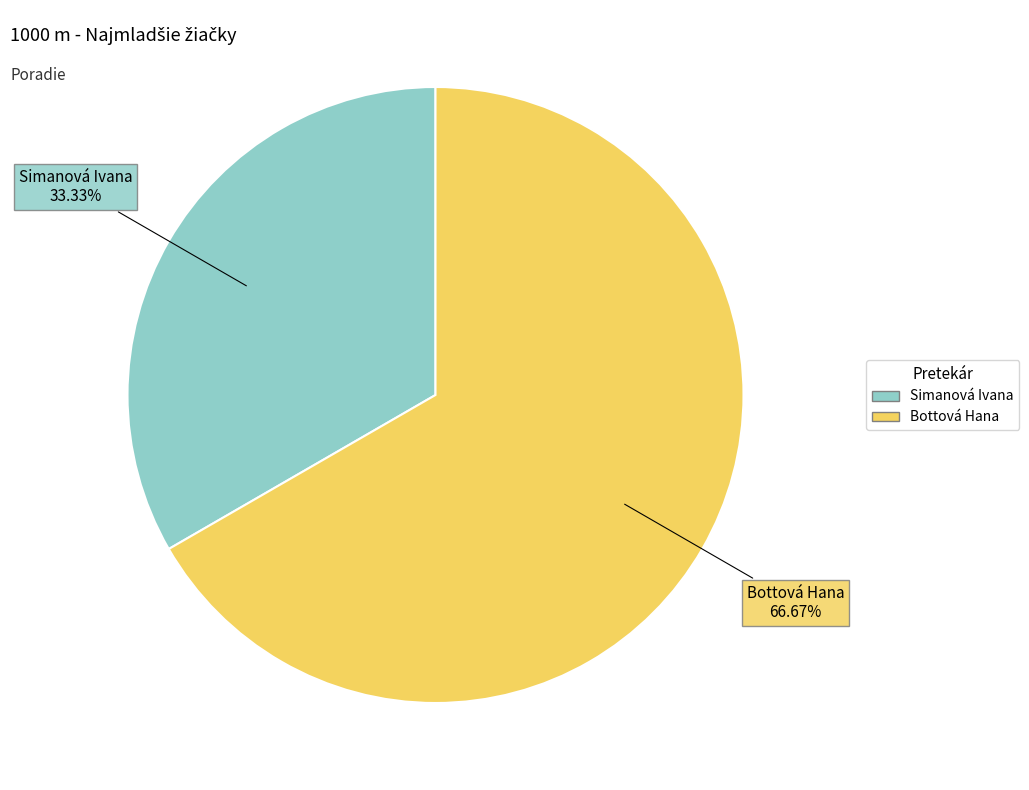

To the nearest percent, what is the difference between the Simanová Ivana and Bottová Hana slice percentages?

33%